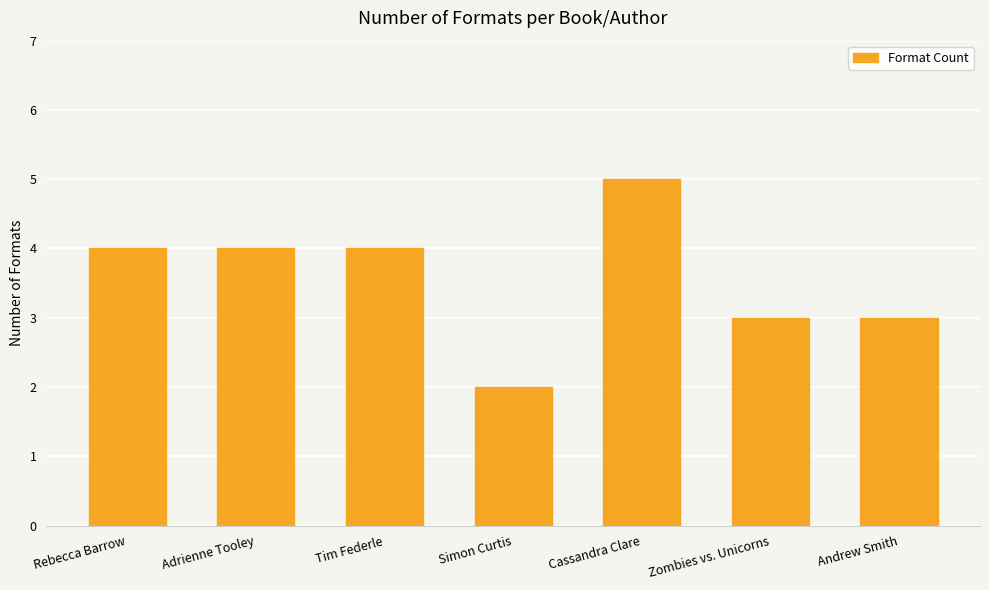

Reading left to right, list all the values displayed in this chart.

4	4	4	2	5	3	3